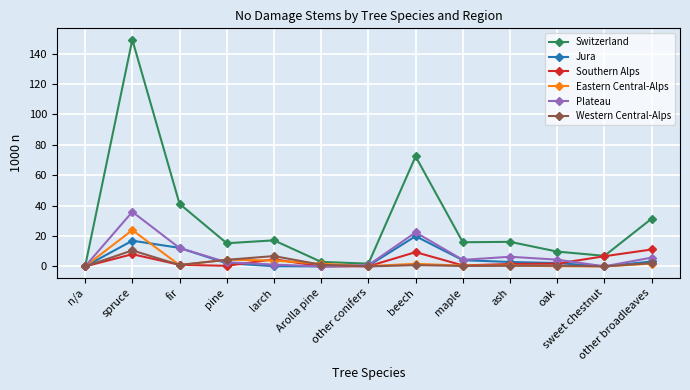

True or false: Southern Alps and Plateau intersect in this chart.

True